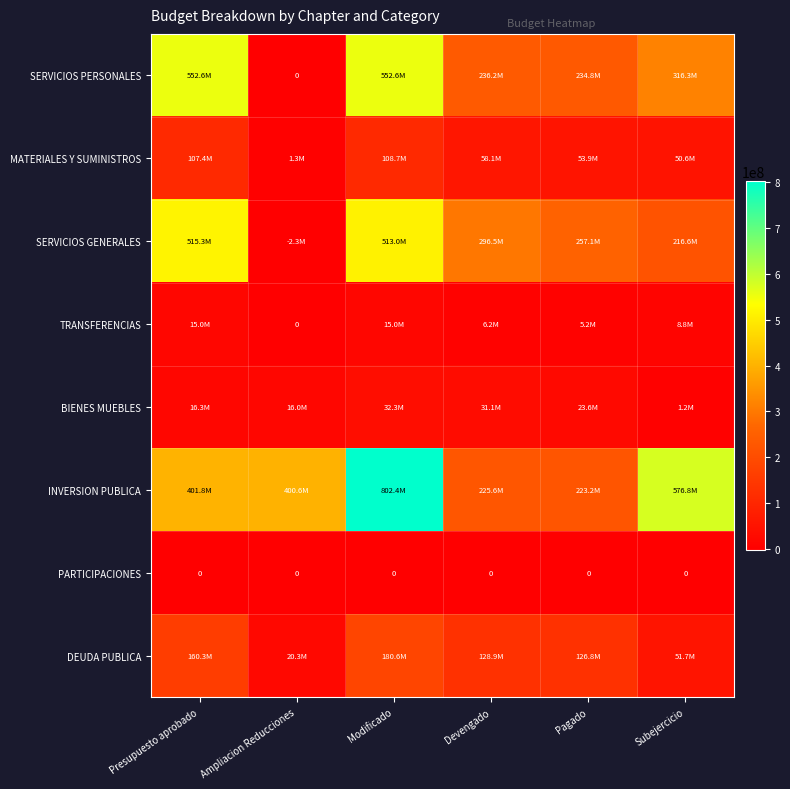

What is the smallest value displayed?

-2319167.6